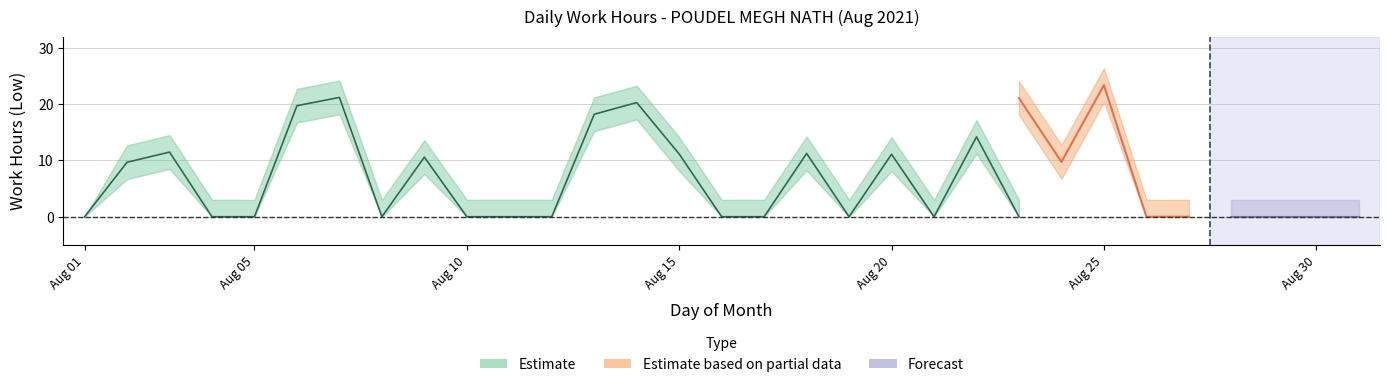

What is the difference between the highest and lowest values at 3?

6.0